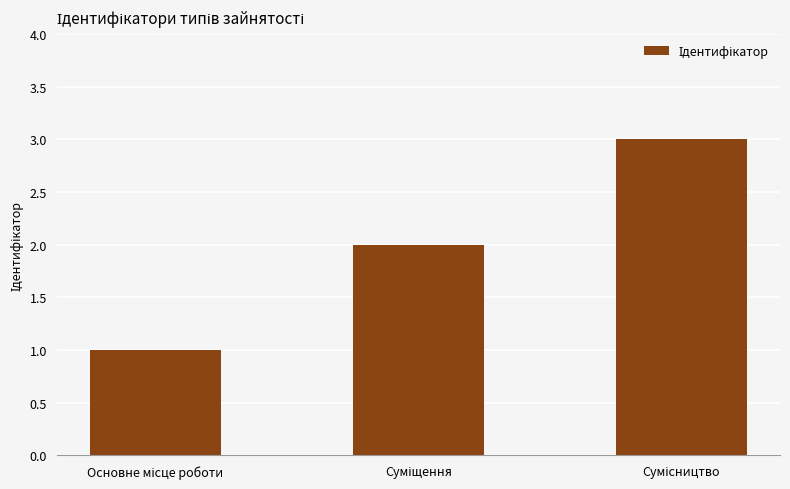

What is the sum of all values?

6